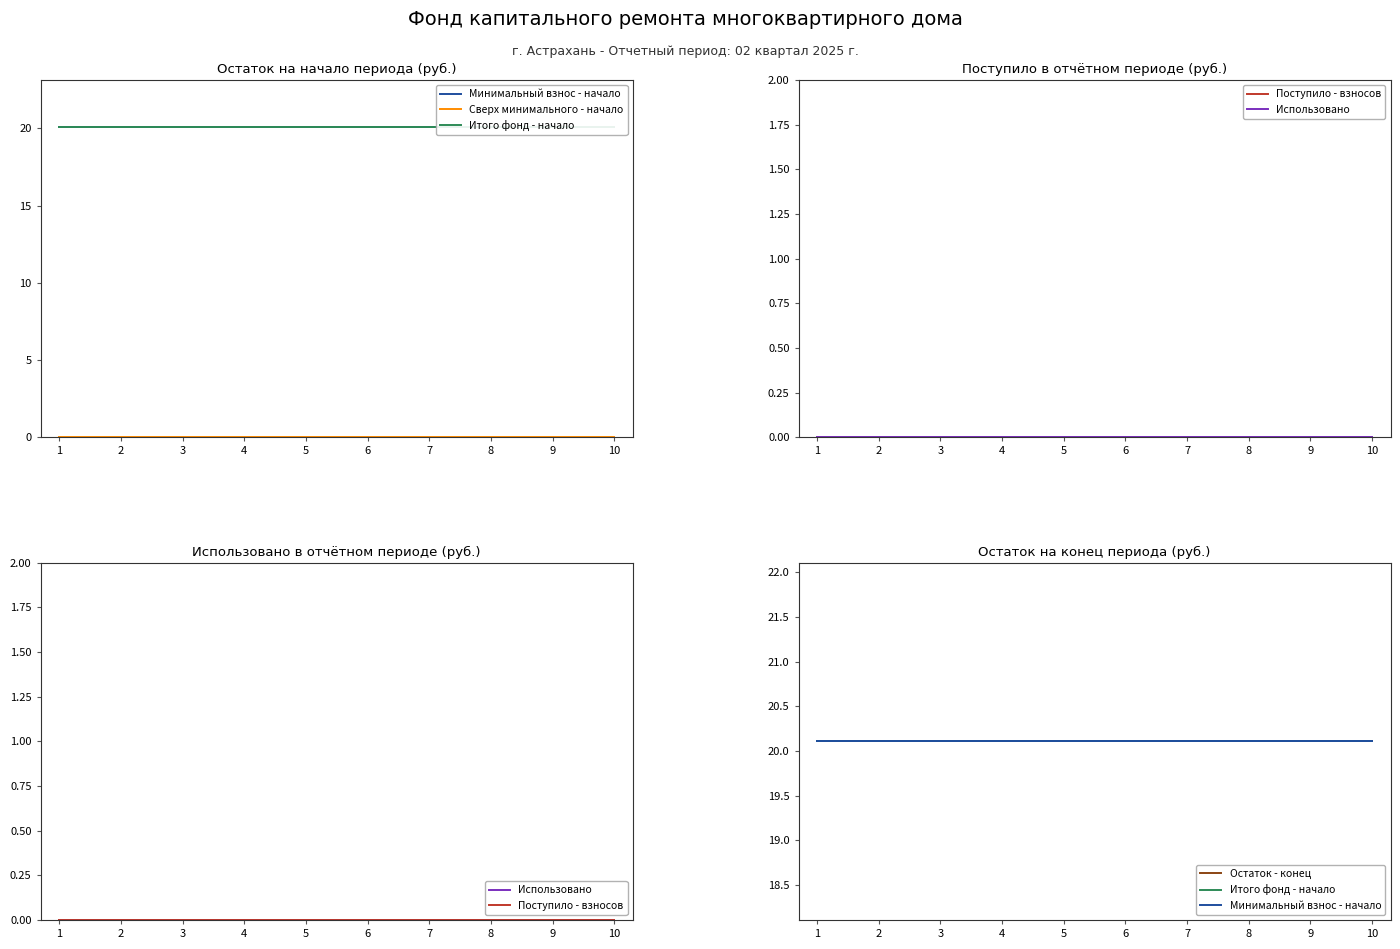

Which category has the highest value across all series?

1